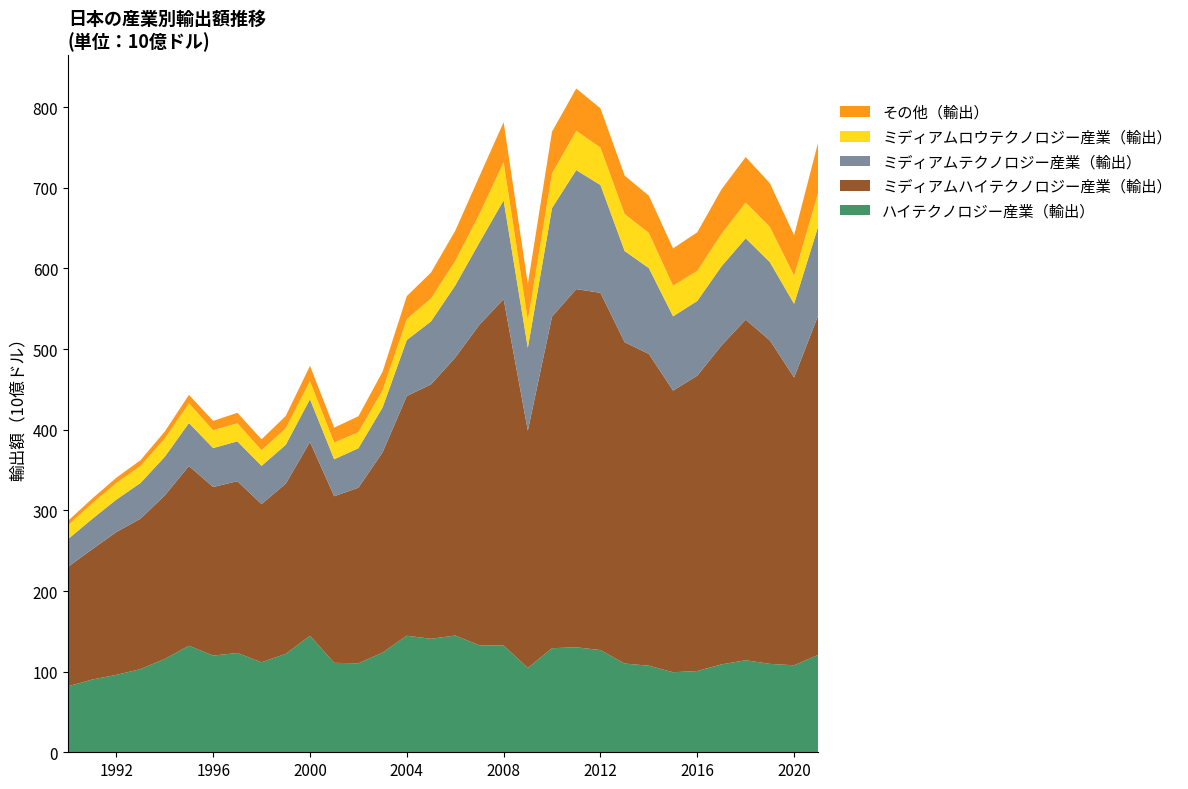

Reading left to right, transcribe all the data shown in this chart.

ハイテクノロジー産業（輸出）: 1990=81762.4	1991=90210.0	1992=95999.0	1993=103151.3	1994=115712.0	1995=132156.3	1996=119922.7	1997=123130.6	1998=111634.7	1999=122091.7	2000=144528.7	2001=110943.8	2002=110346.9	2003=123672.4	2004=144568.6	2005=140754.1	2006=144790.3	2007=132610.4	2008=132441.3	2009=104553.0	2010=129090.1	2011=130182.4	2012=126779.8	2013=110027.5	2014=107389.1	2015=99268.5	2016=100772.5	2017=108993.0	2018=114151.5	2019=109623.3	2020=107881.4	2021=120865.3
ミディアムハイテクノロジー産業（輸出）: 1990=148115.1	1991=161512.7	1992=177121.0	1993=186544.0	1994=202789.4	1995=222877.4	1996=209058.9	1997=213045.0	1998=196153.9	1999=211062.8	2000=240275.2	2001=206611.7	2002=217756.1	2003=248303.5	2004=297268.9	2005=315472.2	2006=344691.1	2007=397633.9	2008=429594.5	2009=294305.2	2010=411267.2	2011=444213.0	2012=443038.3	2013=398520.5	2014=386590.8	2015=349307.2	2016=366283.8	2017=395469.6	2018=422375.0	2019=401100.8	2020=356932.8	2021=421318.5
ミディアムテクノロジー産業（輸出）: 1990=34322.3	1991=37623.1	1992=40184.7	1993=44300.1	1994=47894.2	1995=53280.3	1996=48270.0	1997=49450.8	1998=47407.2	1999=48188.3	2000=53074.4	2001=45801.4	2002=48943.4	2003=55608.3	2004=69406.2	2005=78130.4	2006=89397.7	2007=101967.5	2008=122471.7	2009=102798.1	2010=134611.2	2011=147632.4	2012=133682.6	2013=113131.4	2014=106490.9	2015=92095.0	2016=92680.8	2017=98179.9	2018=100836.1	2019=97086.6	2020=91363.5	2021=110527.7
ミディアムロウテクノロジー産業（輸出）: 1990=17273.4	1991=19203.0	1992=20638.7	1993=21089.0	1994=22684.7	1995=24450.1	1996=22160.6	1997=22448.9	1998=19454.3	1999=20614.7	2000=22371.8	2001=20754.1	2002=19974.2	2003=21768.8	2004=25981.3	2005=28527.5	2006=30402.2	2007=35232.5	2008=47438.1	2009=34441.1	2010=43033.4	2011=48703.1	2012=46441.9	2013=45839.3	2014=43606.0	2015=38008.4	2016=37379.5	2017=40255.7	2018=44375.6	2019=43714.8	2020=34994.3	2021=41885.0
その他（輸出）: 1990=5476.4	1991=5976.4	1992=6539.7	1993=7224.1	1994=8651.4	1995=10487.3	1996=11534.9	1997=12936.9	1998=13486.0	1999=15180.6	2000=18973.3	2001=18493.4	2002=19708.8	2003=22644.5	2004=28515.5	2005=32056.7	2006=37443.7	2007=46882.7	2008=49466.6	2009=44621.9	2010=51771.8	2011=52452.8	2012=48677.5	2013=47578.6	2014=46140.6	2015=46194.4	2016=47815.8	2017=55233.0	2018=56456.8	2019=54145.6	2020=50110.7	2021=62469.7